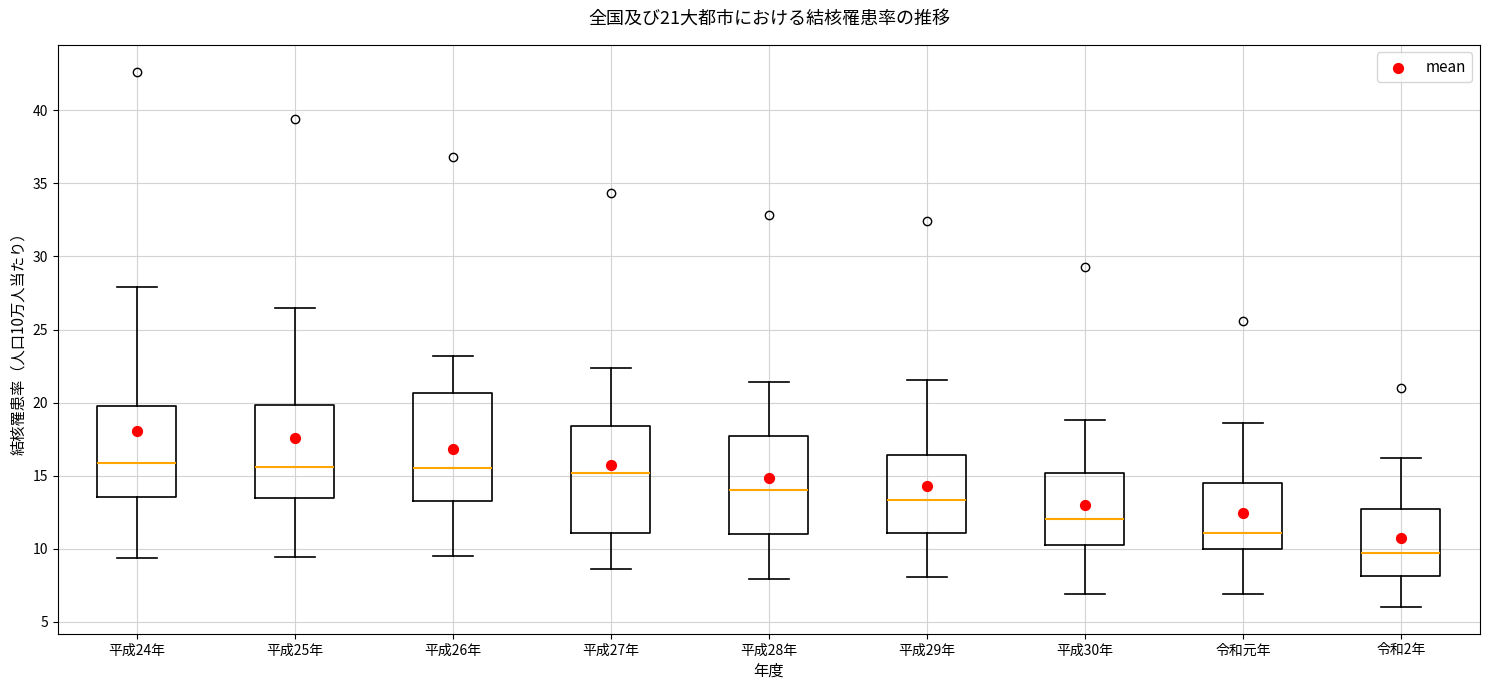

Which box's median line is the lowest?

令和2年